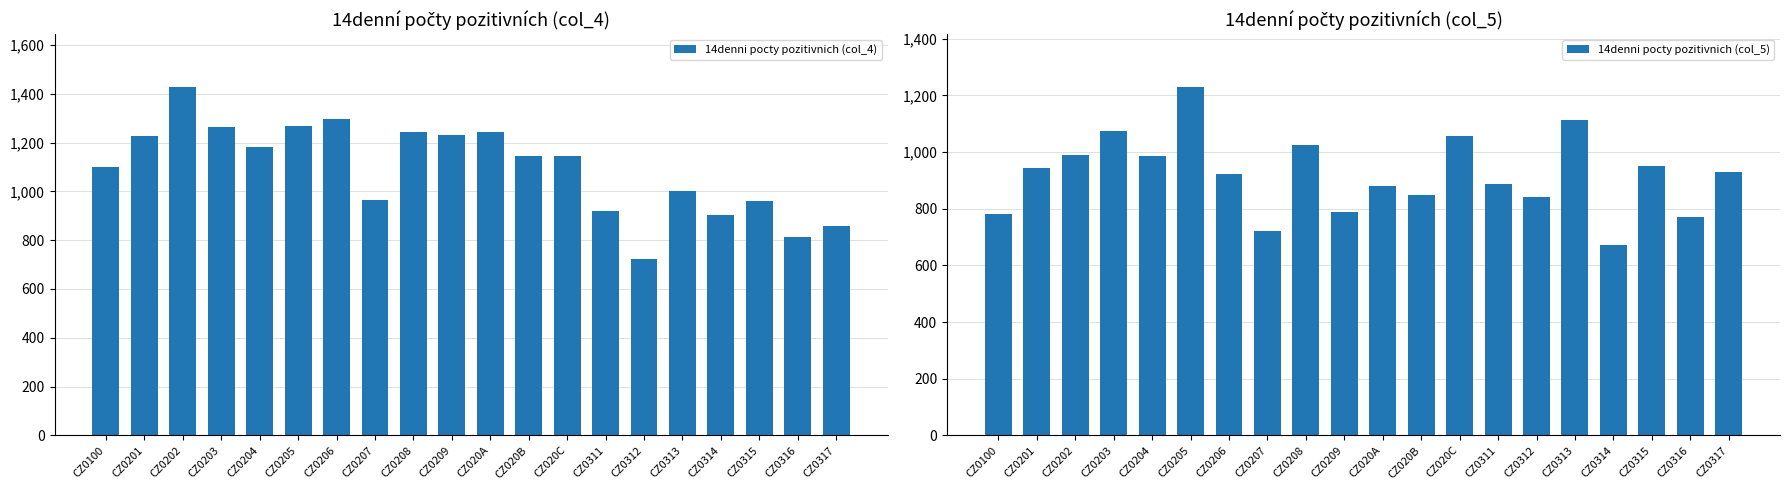

Between CZ0316 and CZ0315, which is larger?

CZ0315